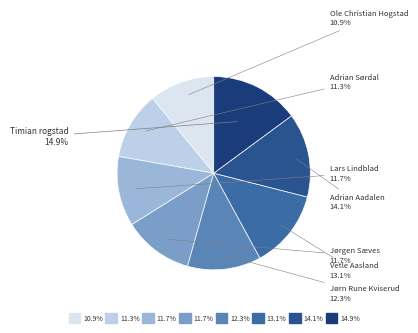

Which slice is the smallest?

Ole Christian Hogstad